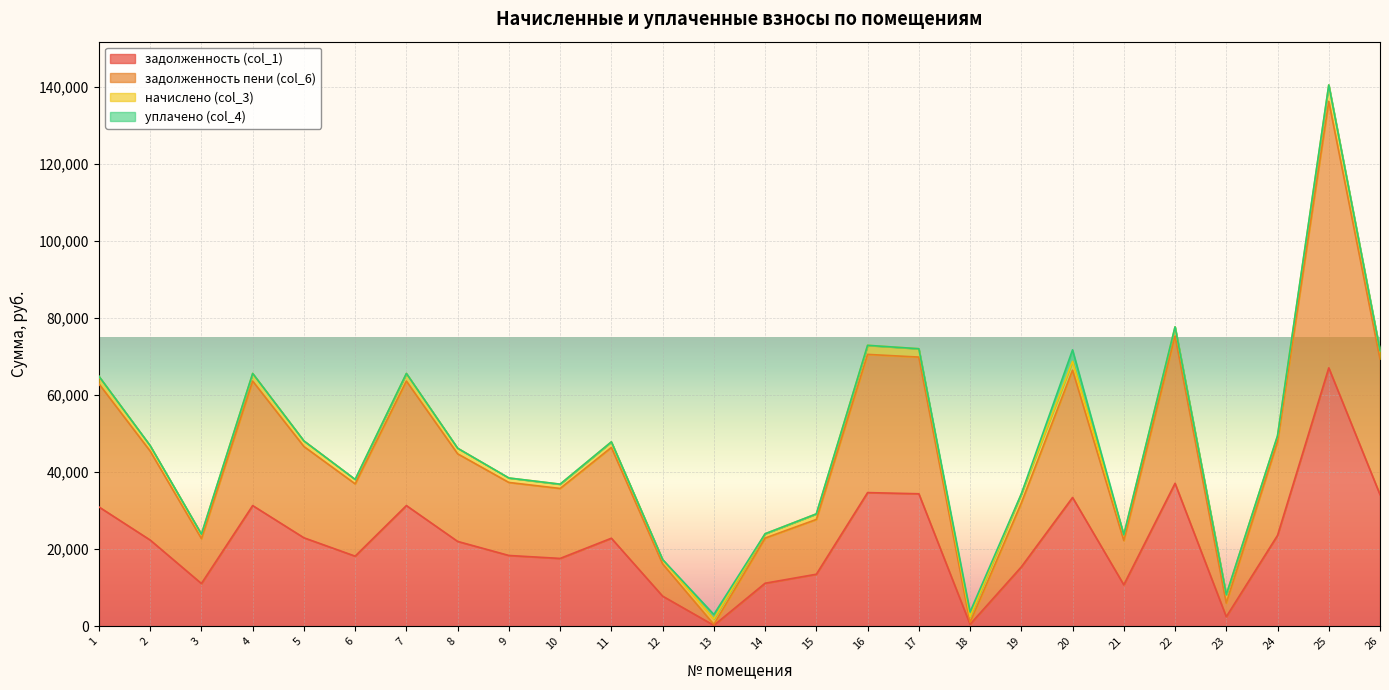

Is the value of задолженность пени (col_6) at 6 greater than the value of задолженность (col_1) at 18?

Yes